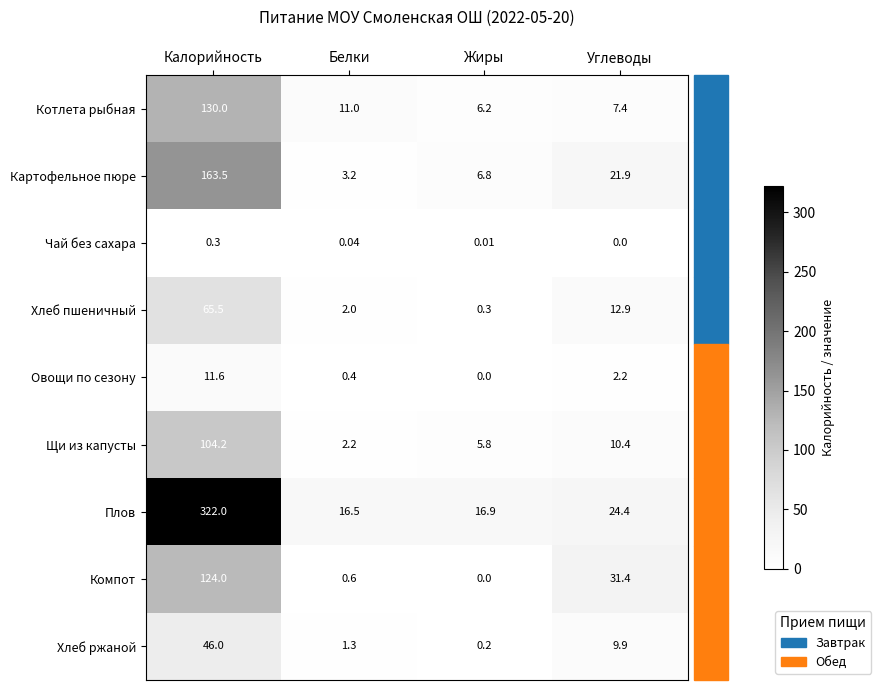

At which label does Хлеб пшеничный first exceed 12?

Калорийность